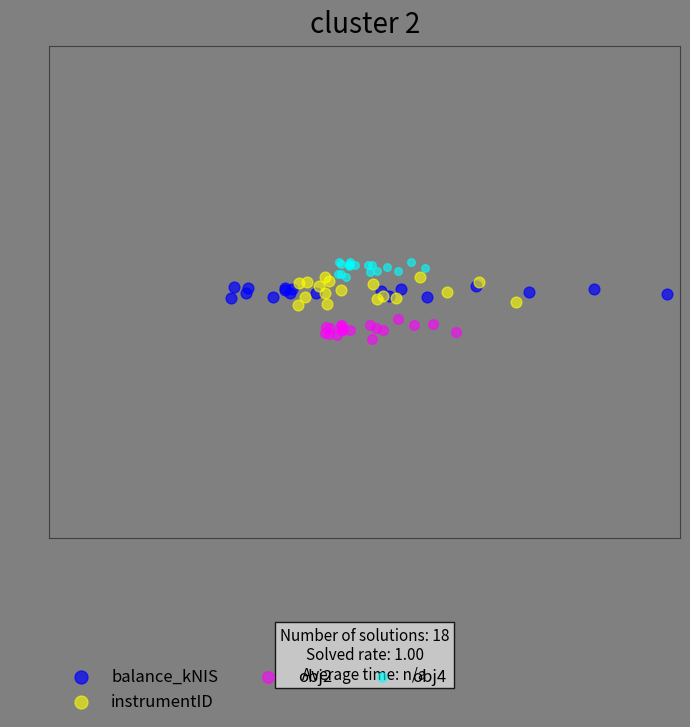

Which series contains the lowest Y value?

obj2